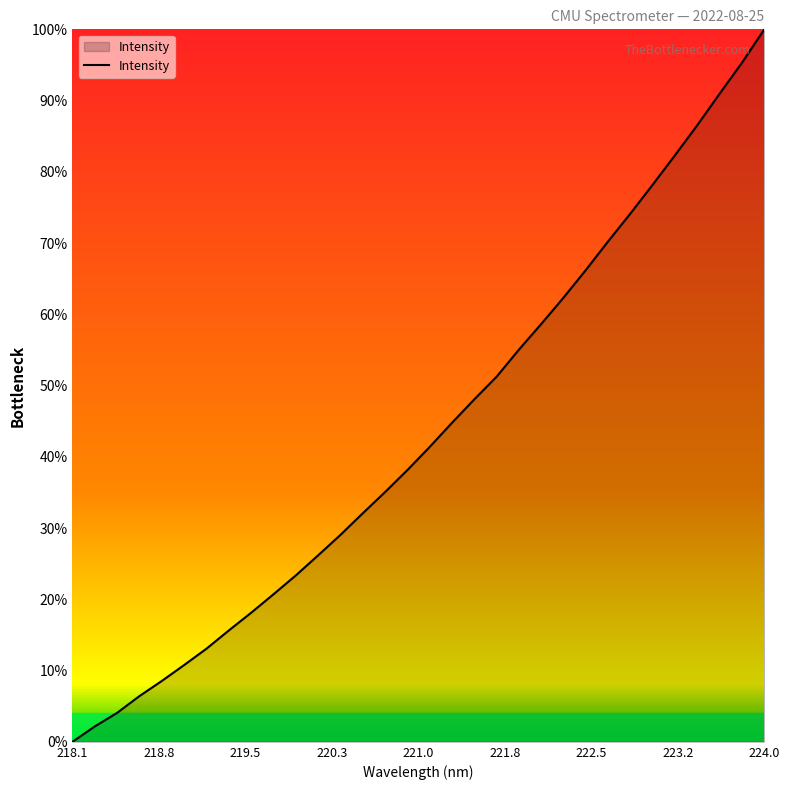

What is the maximum value shown in the chart?

100.0